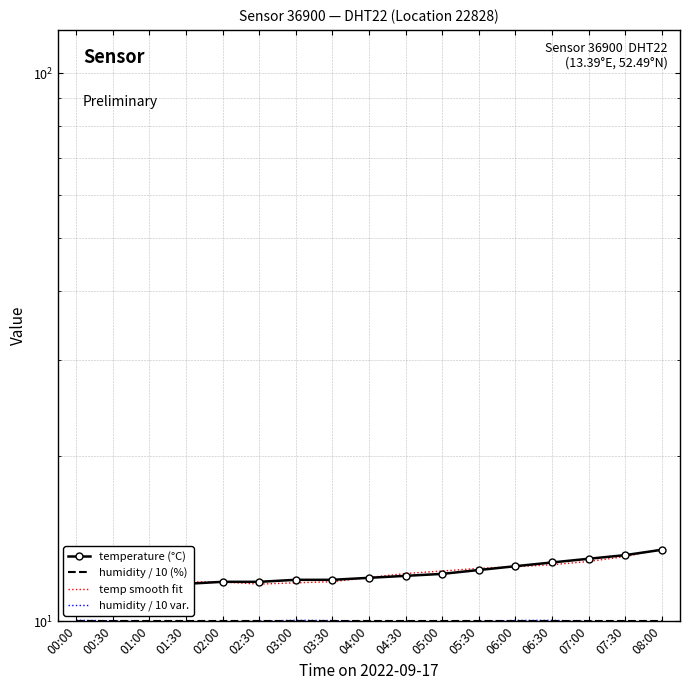

Where is the first local minimum for temp smooth fit?

02:30